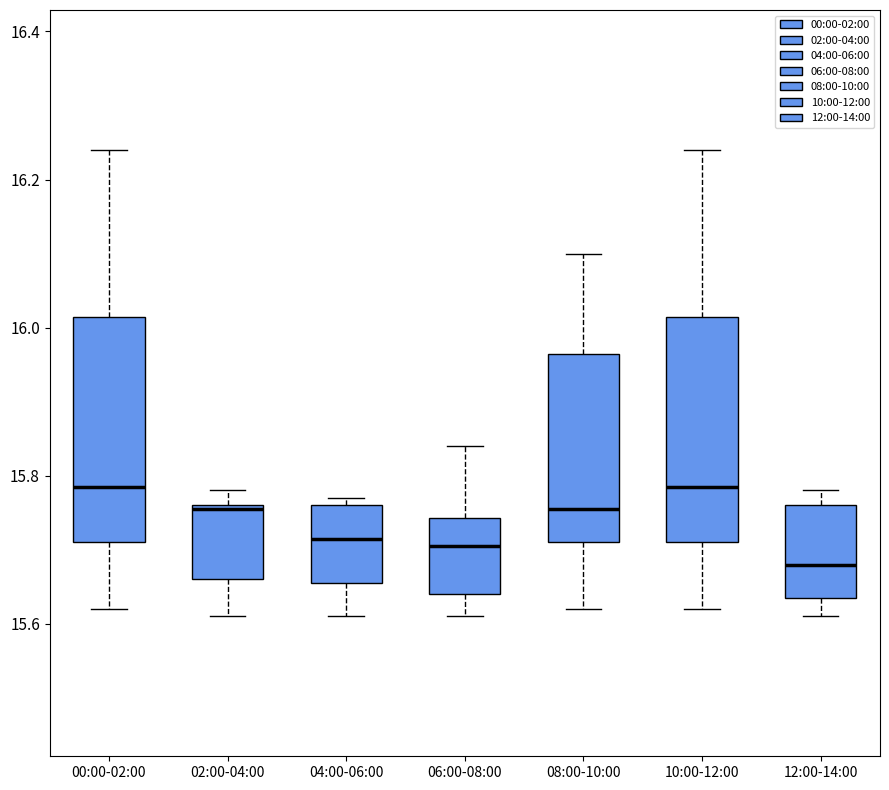

Reading left to right, transcribe this box plot: for each box, give where its median line is, the range the box spans, and where its two whiskers end, as read against the y-axis. The values are not printed on the chart, so give them approximately, as read against the axis.

00:00-02:00: median 15.78, box 15.72 to 16.02, whiskers 15.62 to 16.24
02:00-04:00: median 15.76, box 15.66 to 15.76, whiskers 15.62 to 15.78
04:00-06:00: median 15.72, box 15.66 to 15.76, whiskers 15.62 to 15.78
06:00-08:00: median 15.70, box 15.64 to 15.74, whiskers 15.62 to 15.84
08:00-10:00: median 15.76, box 15.72 to 15.96, whiskers 15.62 to 16.10
10:00-12:00: median 15.78, box 15.72 to 16.02, whiskers 15.62 to 16.24
12:00-14:00: median 15.68, box 15.64 to 15.76, whiskers 15.62 to 15.78